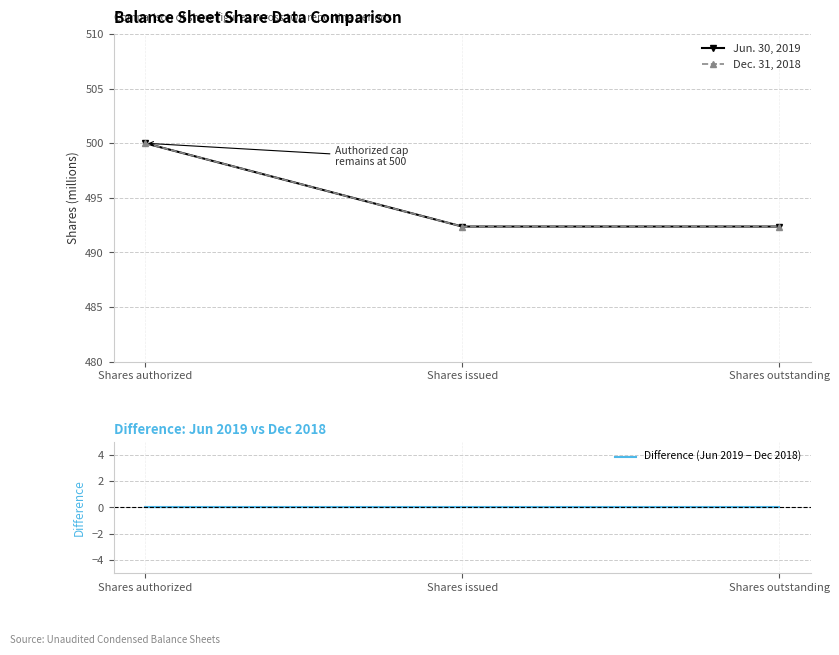

Rank the series at Shares authorized from lowest to highest value.

Difference (Jun 2019 − Dec 2018), Jun. 30, 2019, Dec. 31, 2018